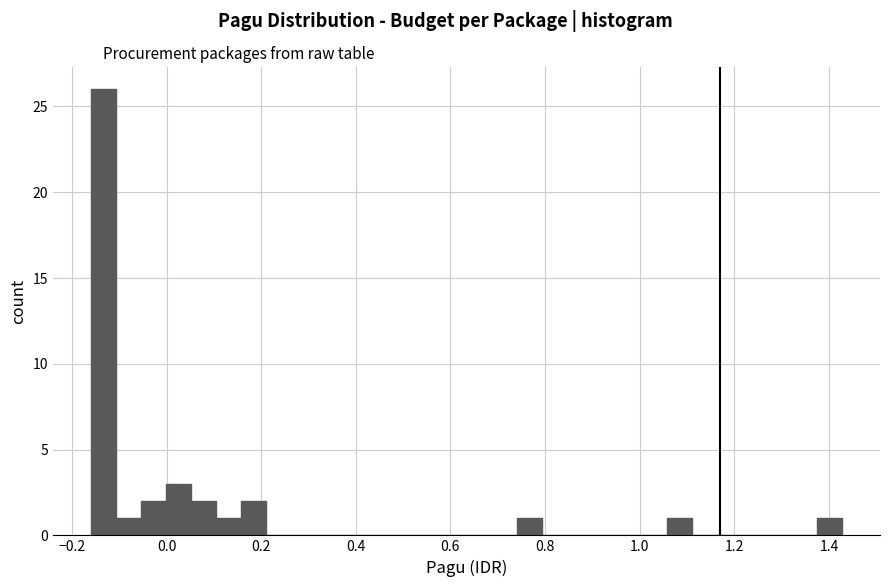

Around what value on the x-axis is the tallest bar? Give the approximate position of its centre, as read against the axis.

-0.14